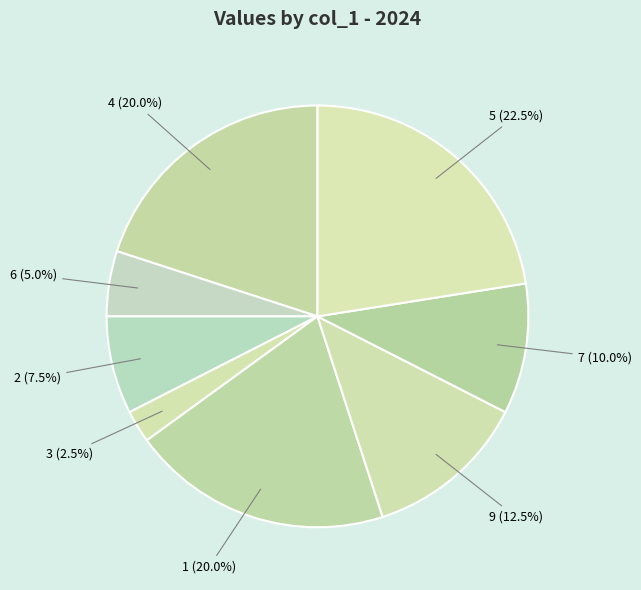

Approximately how many times larger is the value at 5 compared to 9?

1.8